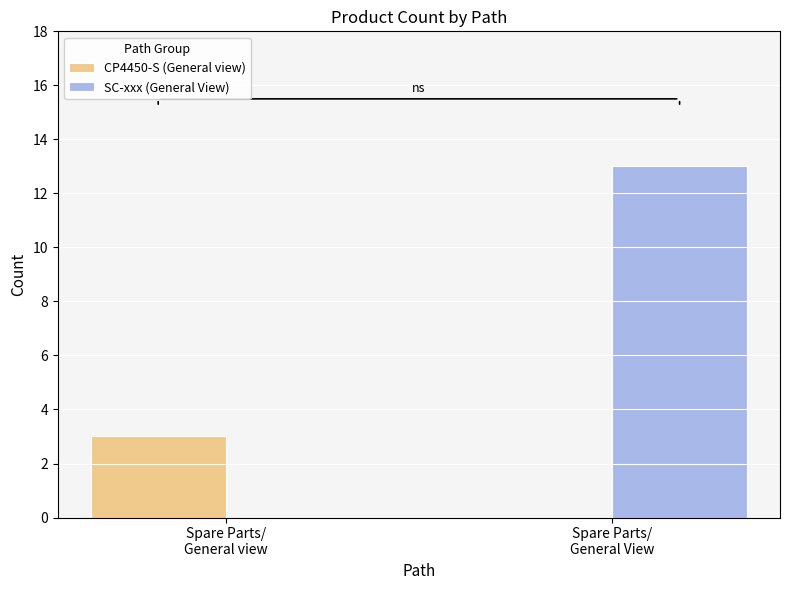

What is the maximum value shown in the chart?

13